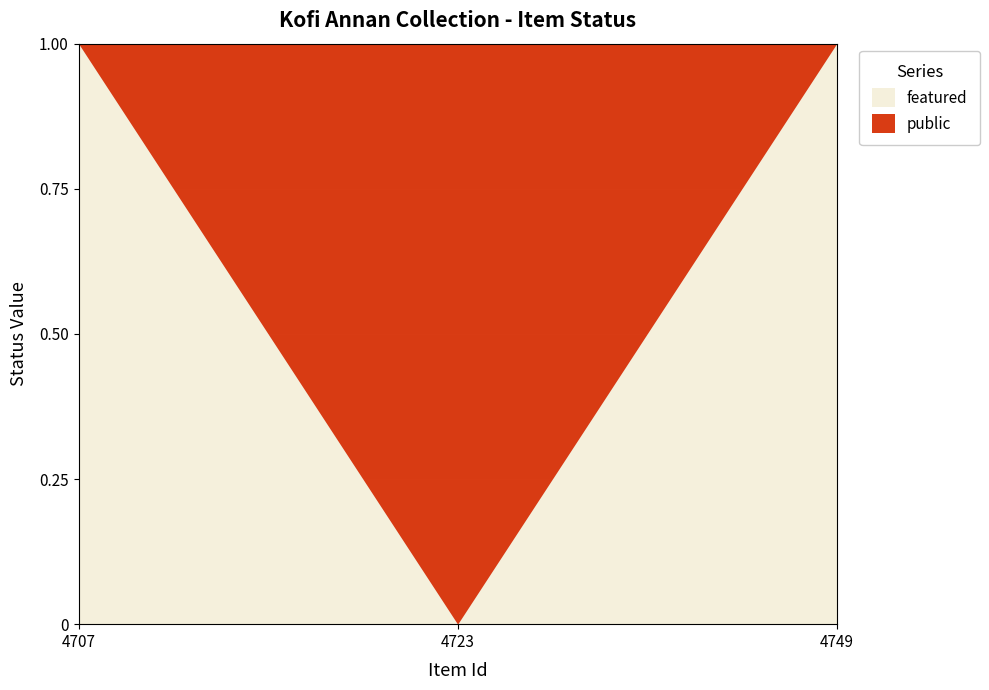

True or false: public has a value of 2 at 4749.

False